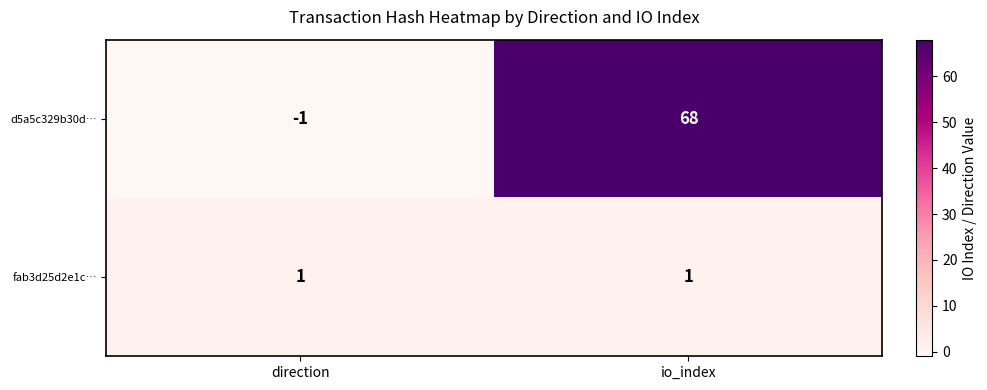

Which series has the widest spread of values?

d5a5c329b30d…